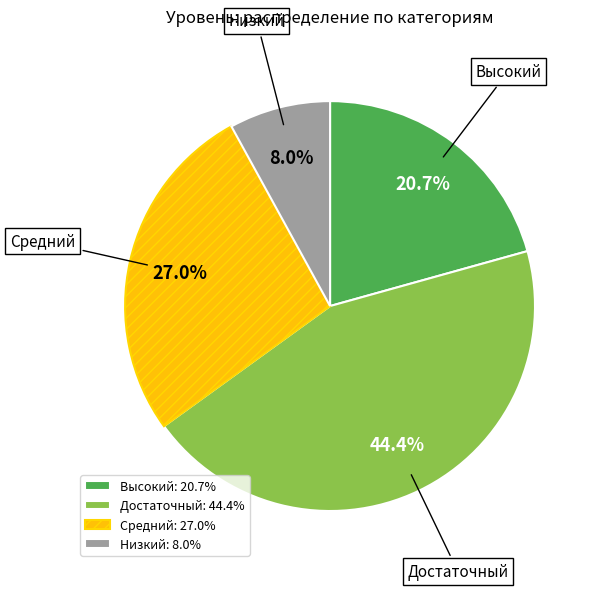

How many segments does this pie chart have?

4